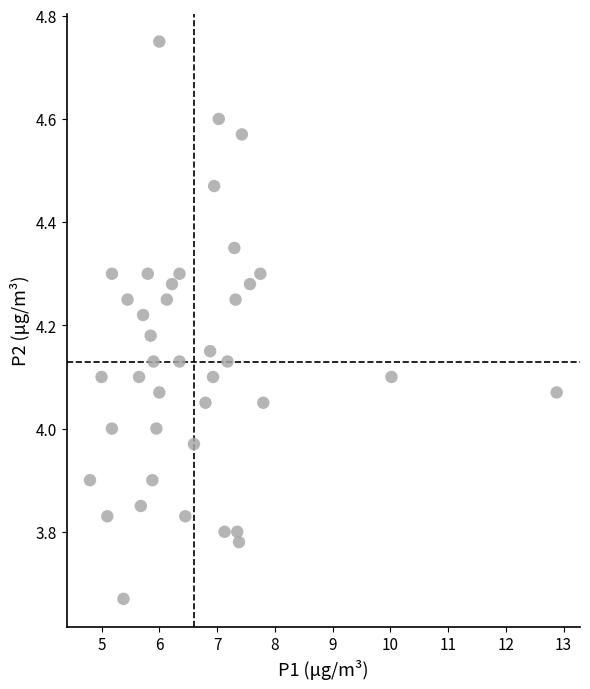

What is the range of Y values (max minus min)?

1.1